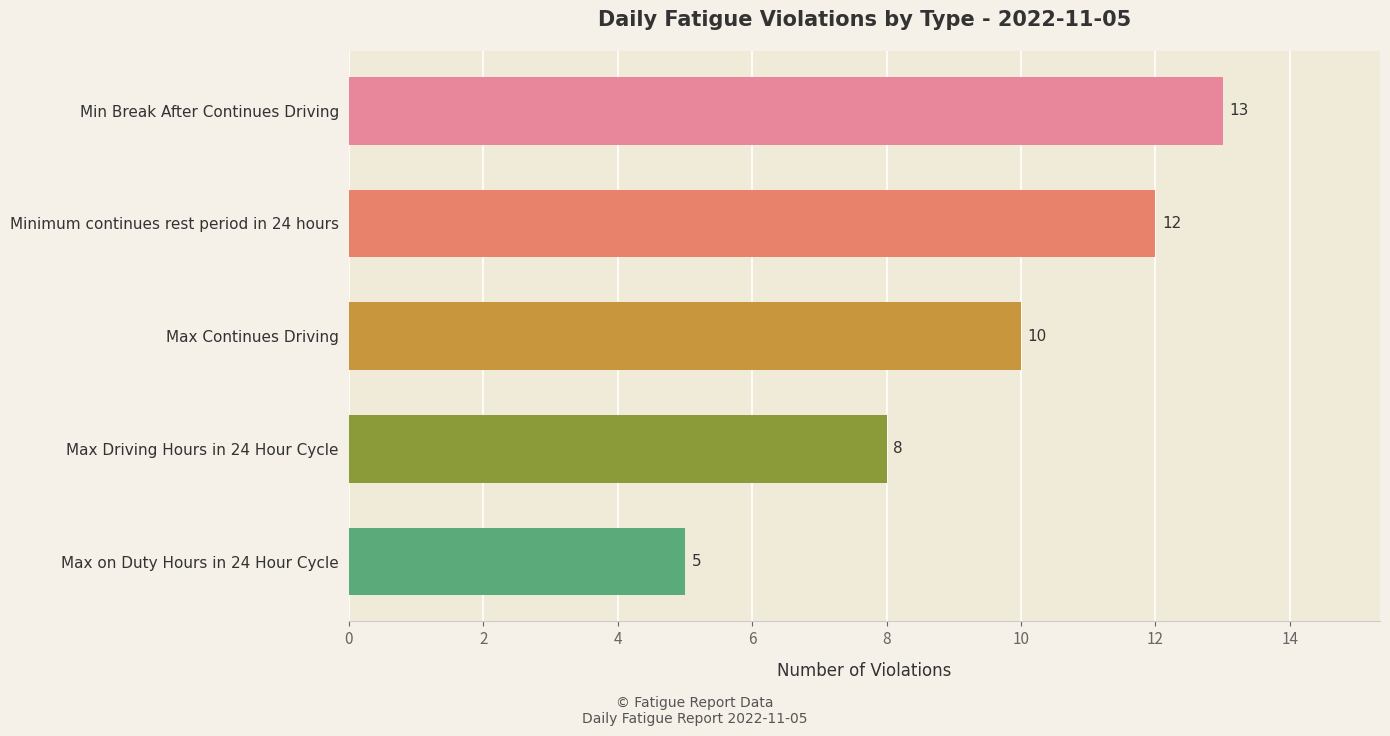

List the labels in order of value, largest first.

Min Break After Continues Driving, Minimum continues rest period in 24 hours, Max Continues Driving, Max Driving Hours in 24 Hour Cycle, Max on Duty Hours in 24 Hour Cycle